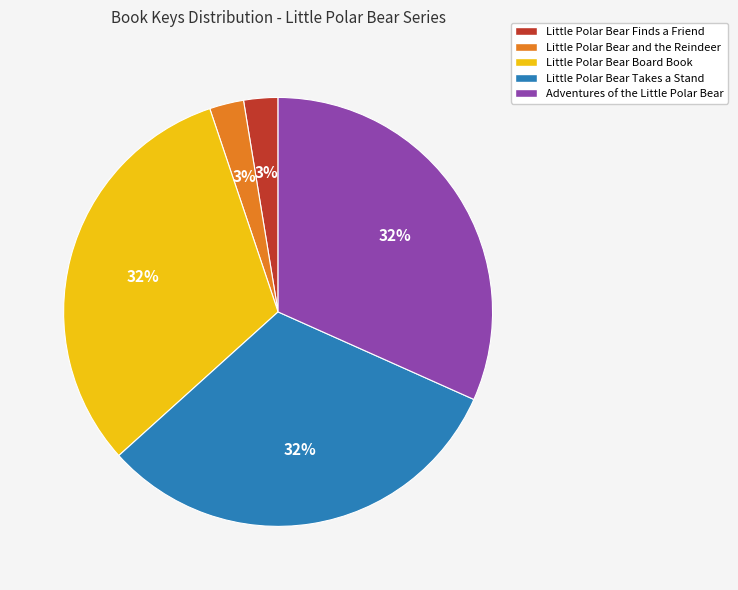

To the nearest percent, what portion does Little Polar Bear and the Reindeer represent?

3%